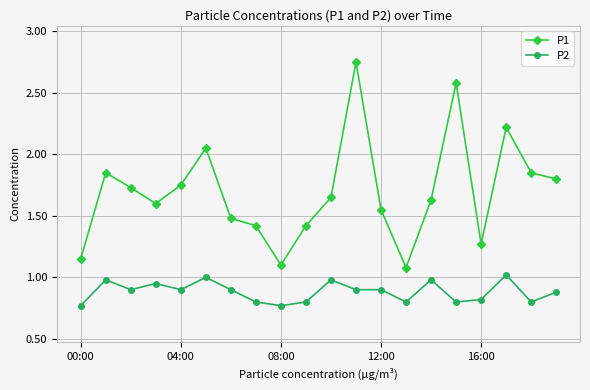

At how many categories does at least one series exceed 2?

4